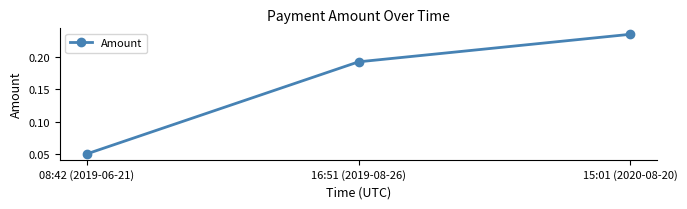

The chart shows a value of 0.3 at 16:51 (2019-08-26). True or false?

False